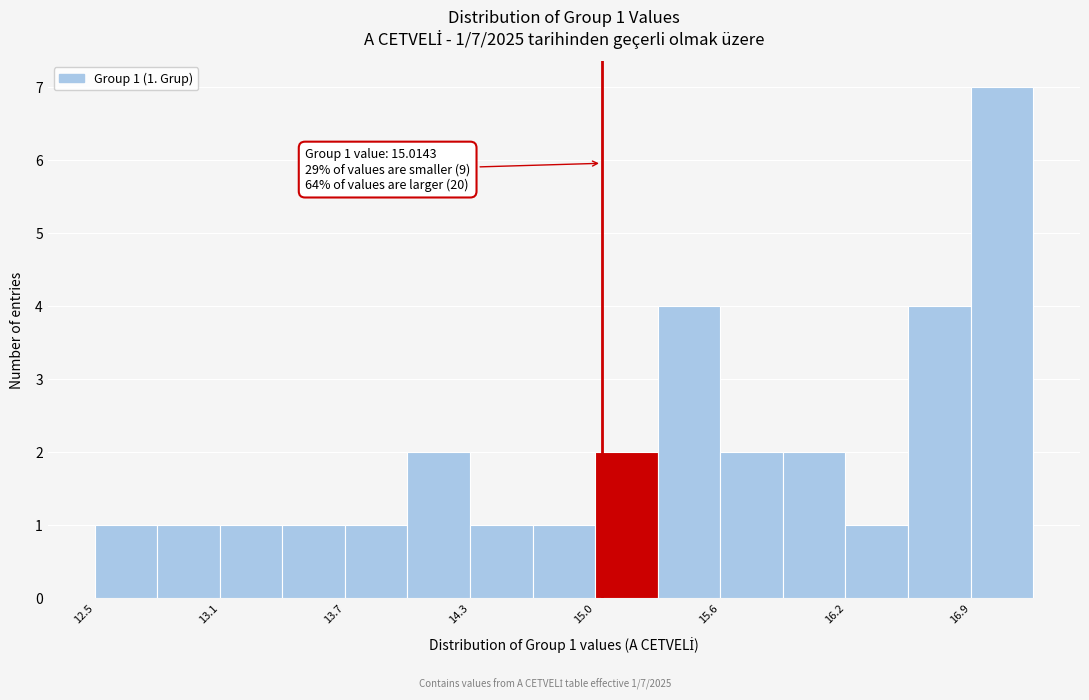

Read against the x-axis, roughly where is the centre of the tallest bar?

17.0